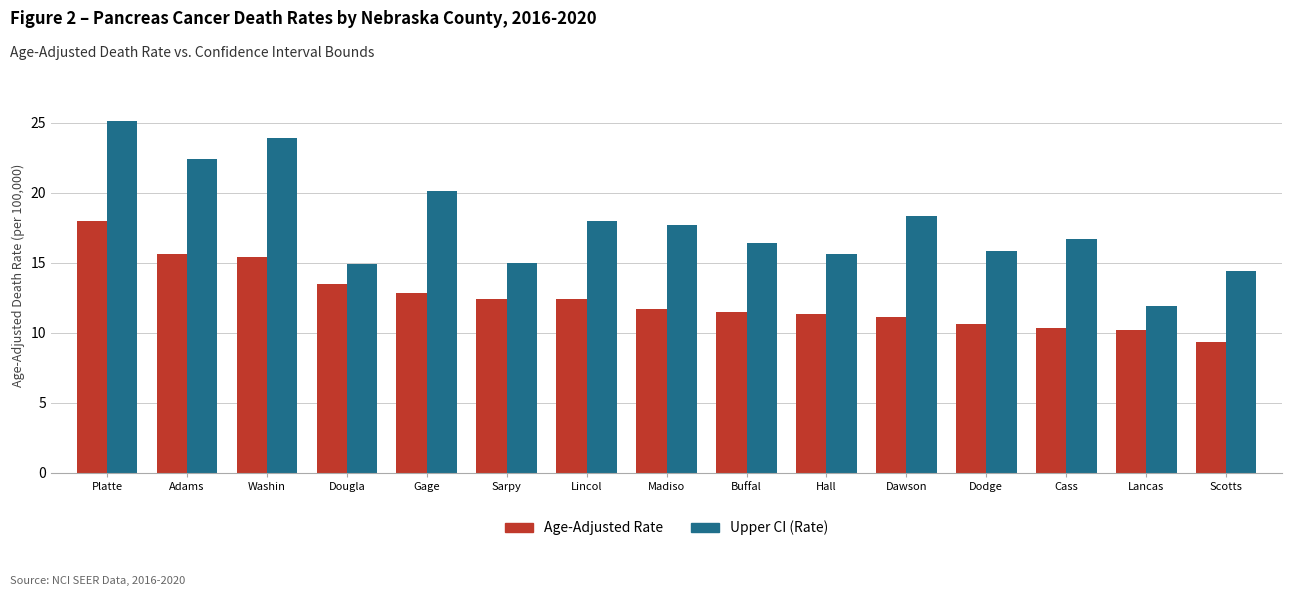

What is the value of the Upper CI (Rate) bar at the 14th from the left?

11.9